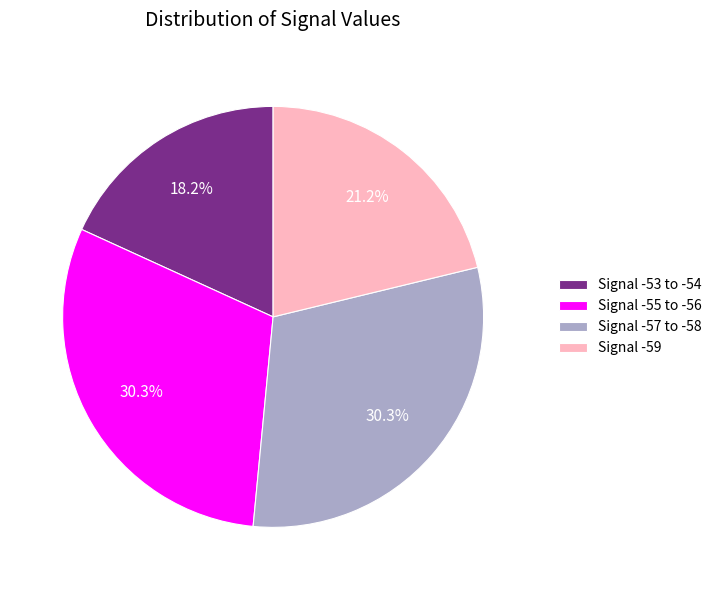

Does Signal -57 to -58 account for over 50% of the chart?

No